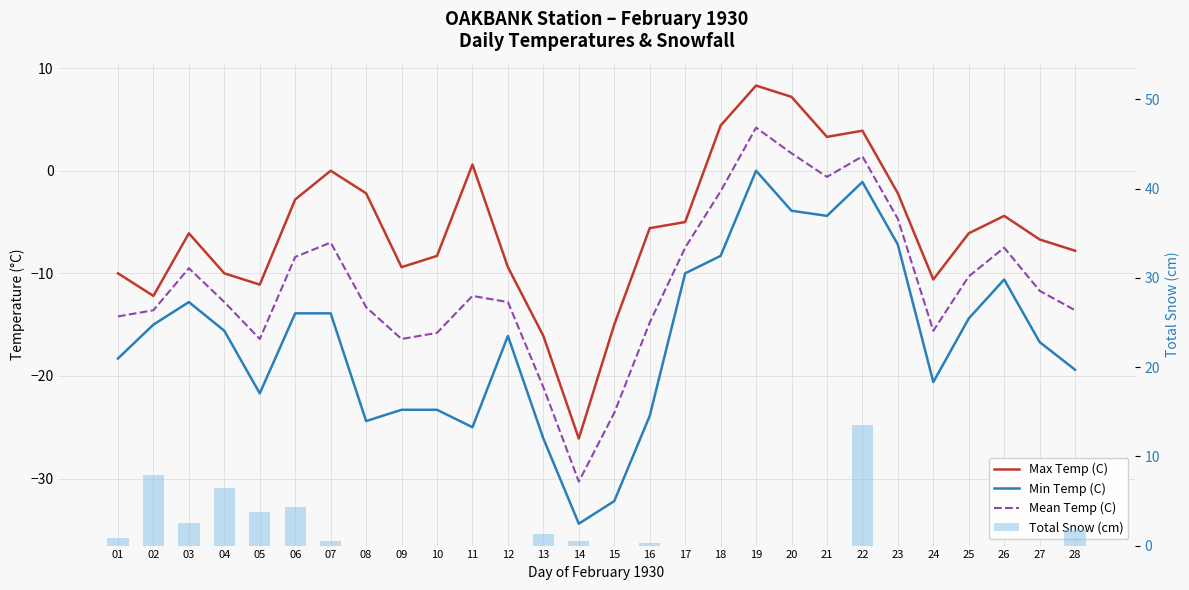

Where is Total Snow (cm) nearest to the value 6?

04